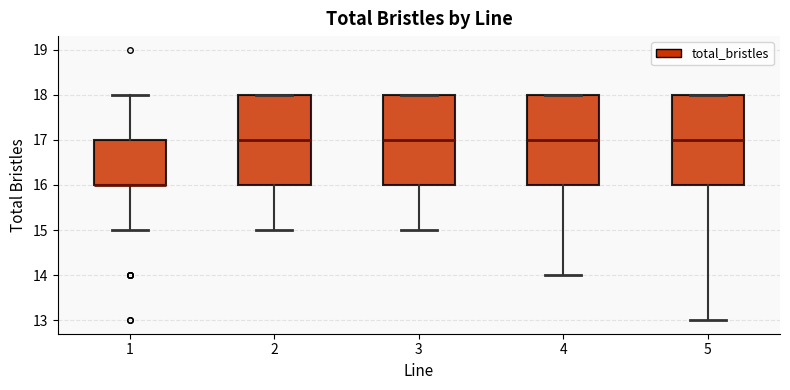

Reading left to right, read every box against the y-axis: the position of its median line, the range the box covers, and the ends of its whiskers. The values are not printed on the chart, so give them approximately, as read against the axis.

1: median 16 (drawn on the box's lower edge), box 16 to 17, whiskers 15 to 18
2: median 17, box 16 to 18, whiskers 15 to 18
3: median 17, box 16 to 18, whiskers 15 to 18
4: median 17, box 16 to 18, whiskers 14 to 18
5: median 17, box 16 to 18, whiskers 13 to 18